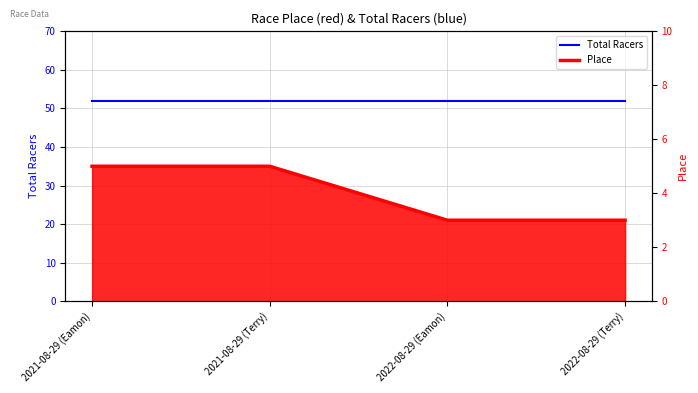

True or false: Place and Total Racers intersect in this chart.

False